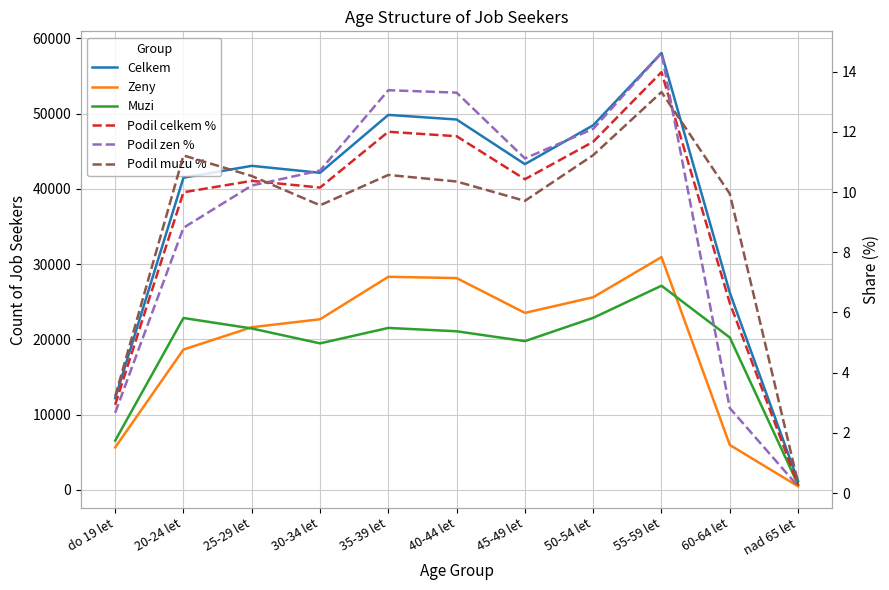

Reading right to left, transcribe all the data shown in this chart.

Celkem: nad 65 let=1151.0	60-64 let=26206.0	55-59 let=58042.0	50-54 let=48443.0	45-49 let=43273.0	40-44 let=49205.0	35-39 let=49820.0	30-34 let=42125.0	25-29 let=43049.0	20-24 let=41474.0	do 19 let=12172.0
Zeny: nad 65 let=472.0	60-64 let=5965.0	55-59 let=30923.0	50-54 let=25591.0	45-49 let=23513.0	40-44 let=28136.0	35-39 let=28307.0	30-34 let=22664.0	25-29 let=21608.0	20-24 let=18641.0	do 19 let=5634.0
Muzi: nad 65 let=679.0	60-64 let=20241.0	55-59 let=27119.0	50-54 let=22852.0	45-49 let=19760.0	40-44 let=21069.0	35-39 let=21513.0	30-34 let=19461.0	25-29 let=21441.0	20-24 let=22833.0	do 19 let=6538.0
Podil celkem %: nad 65 let=0.3	60-64 let=6.3	55-59 let=14.0	50-54 let=11.7	45-49 let=10.4	40-44 let=11.9	35-39 let=12.0	30-34 let=10.2	25-29 let=10.4	20-24 let=10.0	do 19 let=2.9
Podil zen %: nad 65 let=0.2	60-64 let=2.8	55-59 let=14.6	50-54 let=12.1	45-49 let=11.1	40-44 let=13.3	35-39 let=13.4	30-34 let=10.7	25-29 let=10.2	20-24 let=8.8	do 19 let=2.7
Podil muzu %: nad 65 let=0.3	60-64 let=9.9	55-59 let=13.3	50-54 let=11.2	45-49 let=9.7	40-44 let=10.4	35-39 let=10.6	30-34 let=9.6	25-29 let=10.5	20-24 let=11.2	do 19 let=3.2